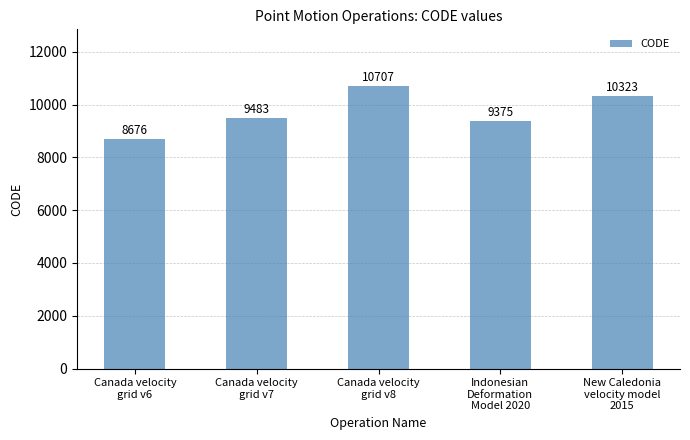

What position from the left is Indonesian
Deformation
Model 2020?

4